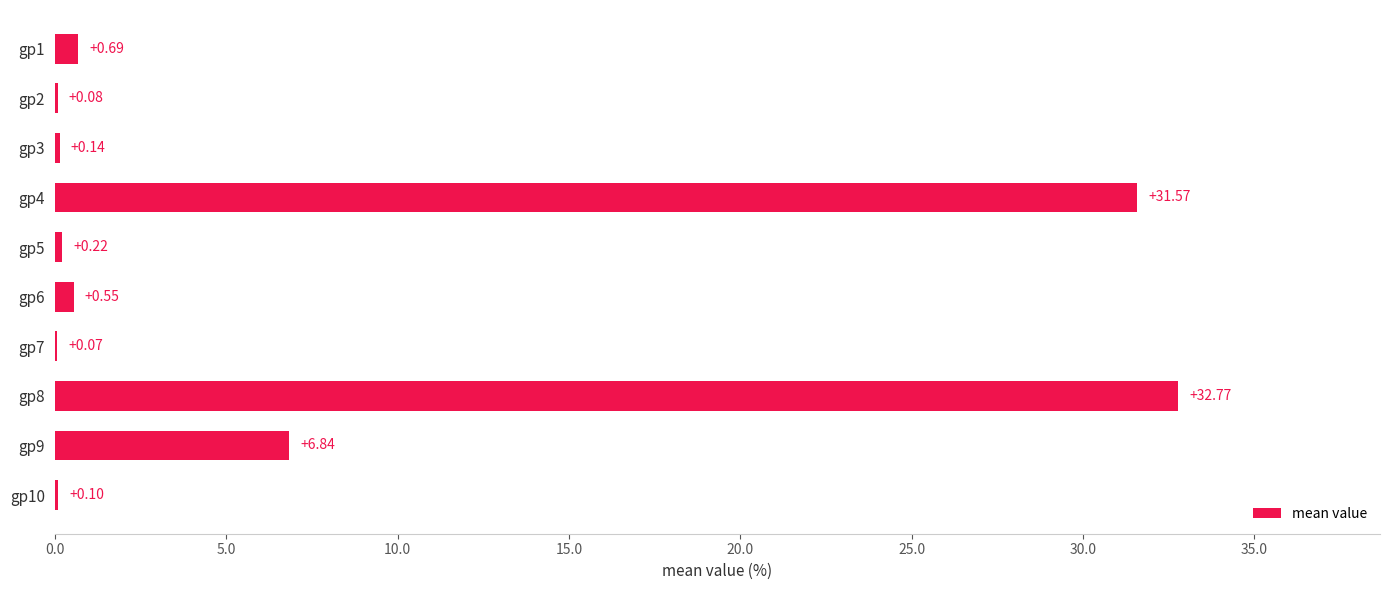

Count the number of data series in this chart.

1